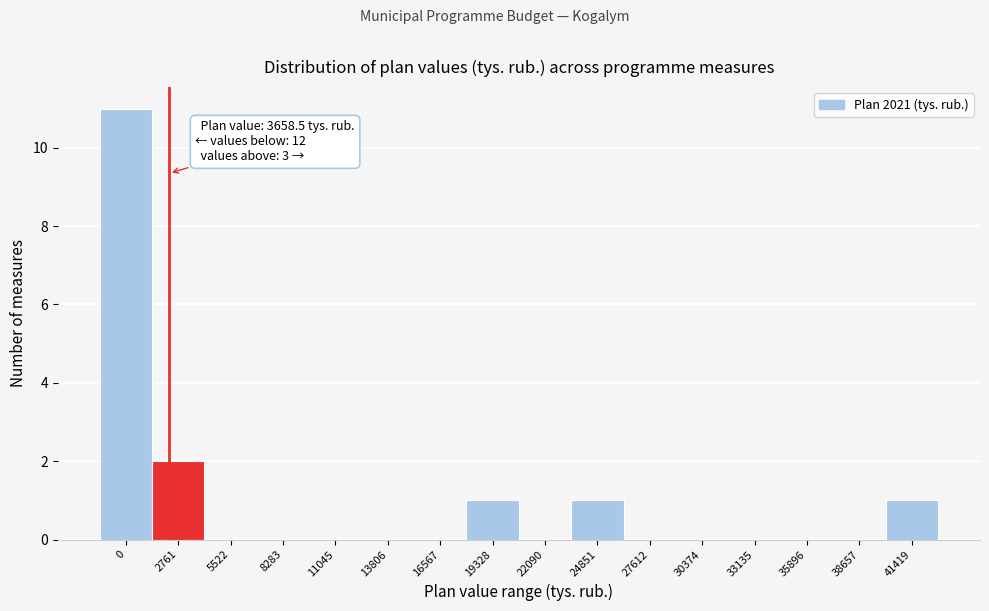

Reading right to left, what are all the values shown in this chart?

41419=1	38657=0	35896=0	33135=0	30374=0	27612=0	24851=1	22090=0	19328=1	16567=0	13806=0	11045=0	8283=0	5522=0	2761=2	0=11